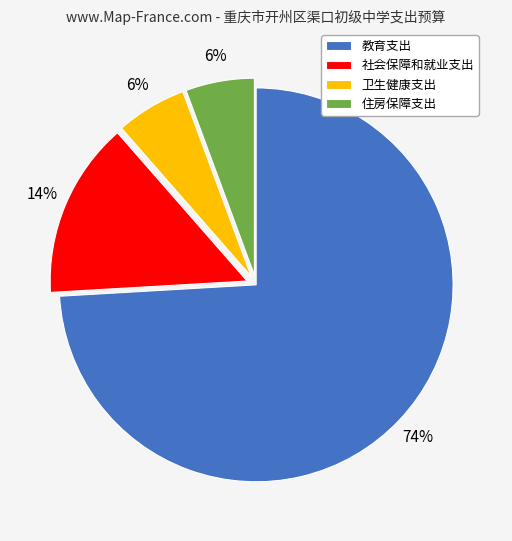

Which has a higher value, 卫生健康支出 or 教育支出?

教育支出